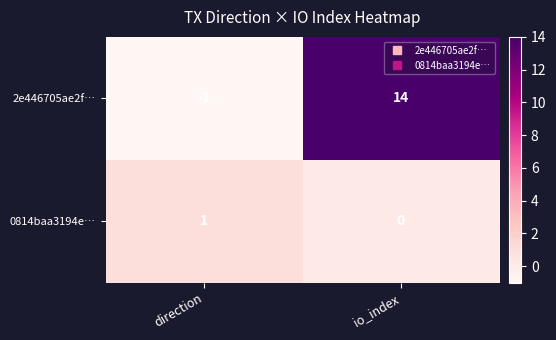

How many distinct data groups are displayed?

2